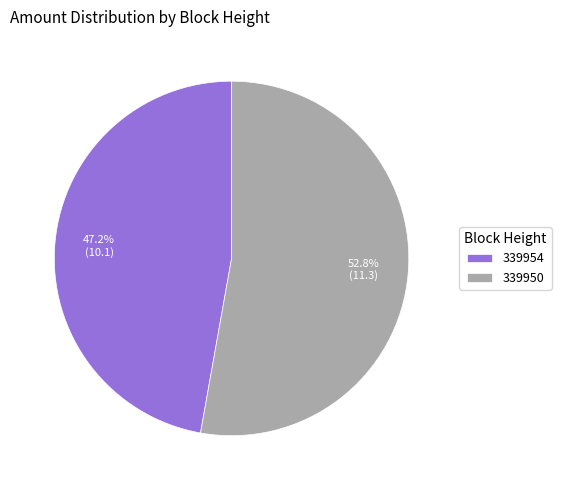

To the nearest percent, what is the average slice percentage?

50%